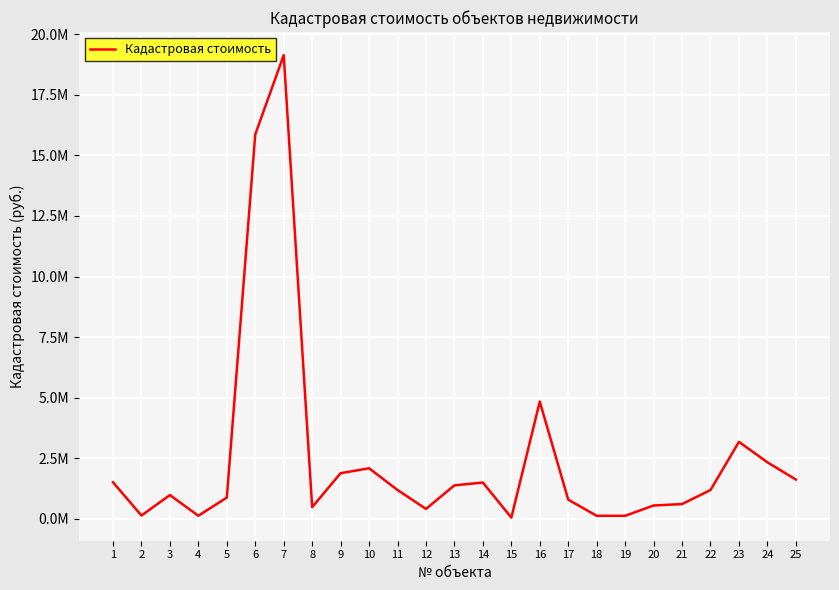

Does the chart have visible grid lines?

Yes